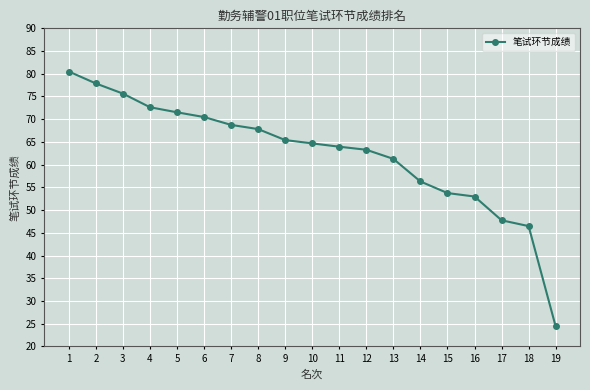

List the labels in order of value, smallest first.

19, 18, 17, 16, 15, 14, 13, 12, 11, 10, 9, 8, 7, 6, 5, 4, 3, 2, 1